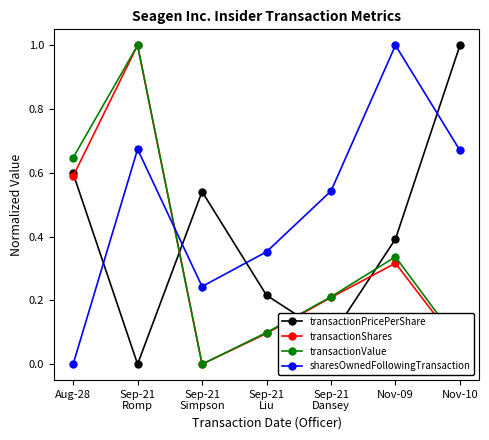

What is the label of the 4th point from the left?

Sep-21
Liu